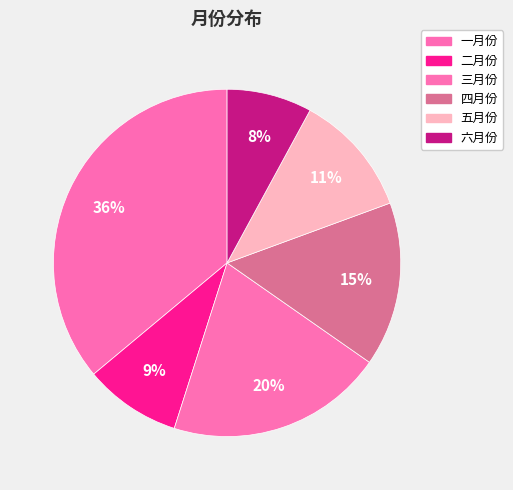

Which slice is the largest?

一月份